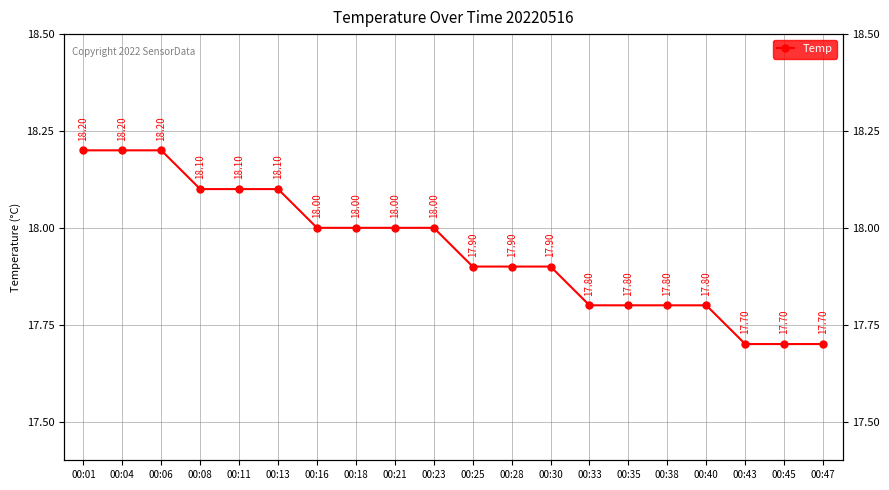

Reading right to left, list all the values displayed in this chart.

17.7	17.7	17.7	17.8	17.8	17.8	17.8	17.9	17.9	17.9	18.0	18.0	18.0	18.0	18.1	18.1	18.1	18.2	18.2	18.2